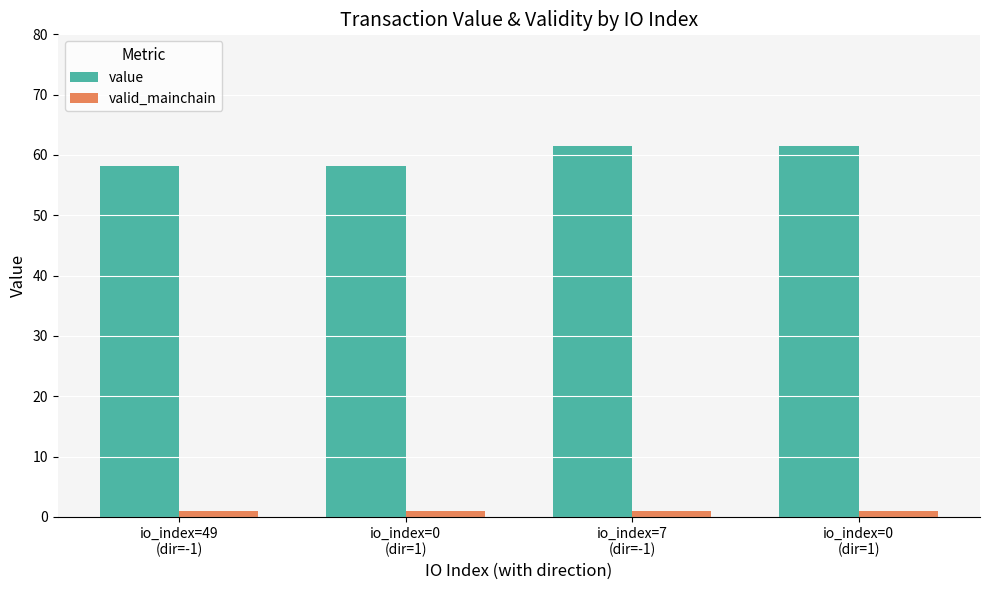

The value series shows 61.5 at io_index=0
(dir=1). True or false?

True